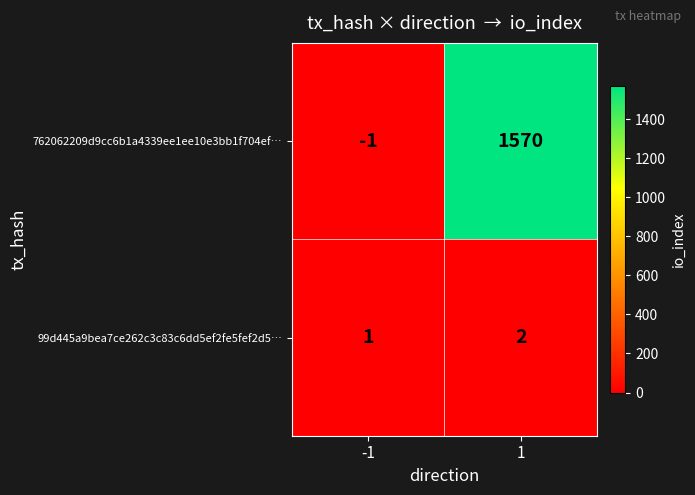

What is the sum of all 762062209d9cc6b1a4339ee1ee10e3bb1f704ef… values?

1569